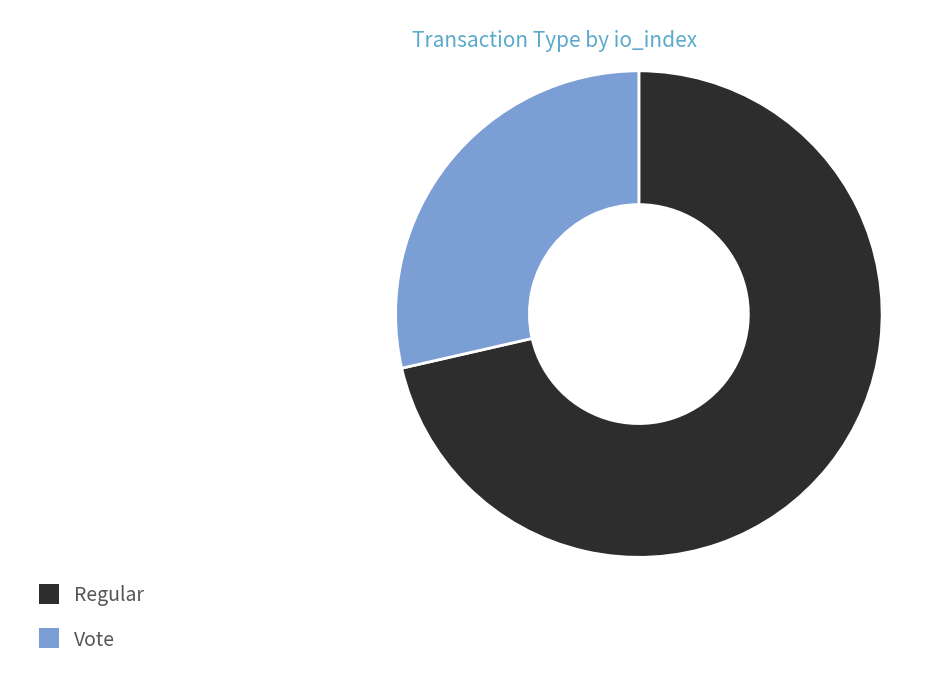

Which slice is the smallest?

Vote